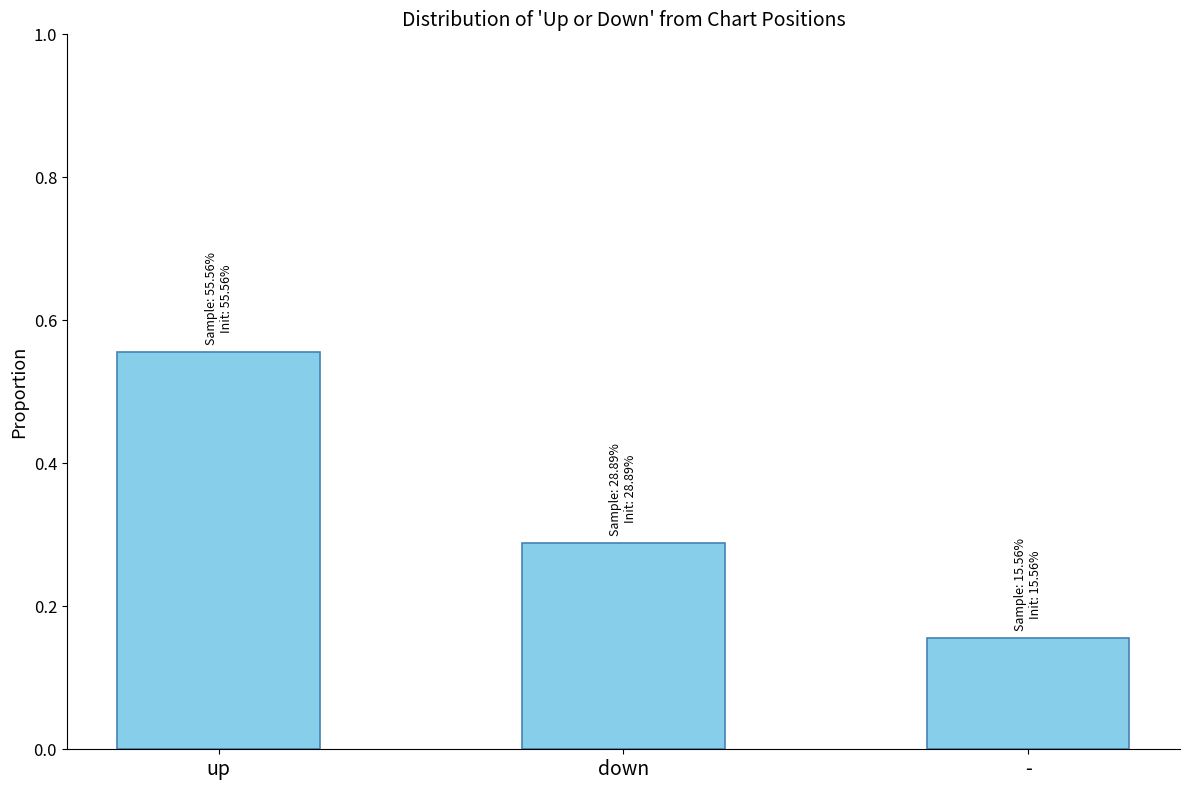

Which category has the lowest value across all series?

-